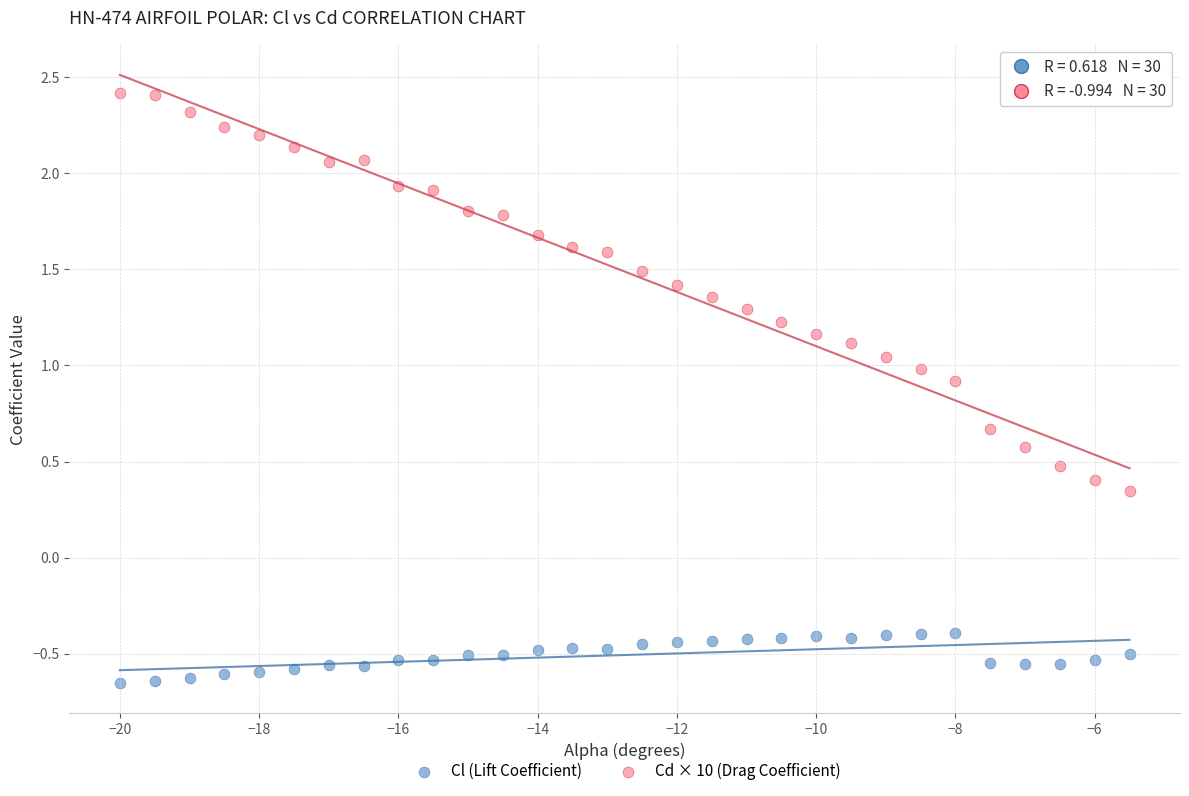

Which series contains the highest Y value?

Cd × 10 (Drag Coefficient)